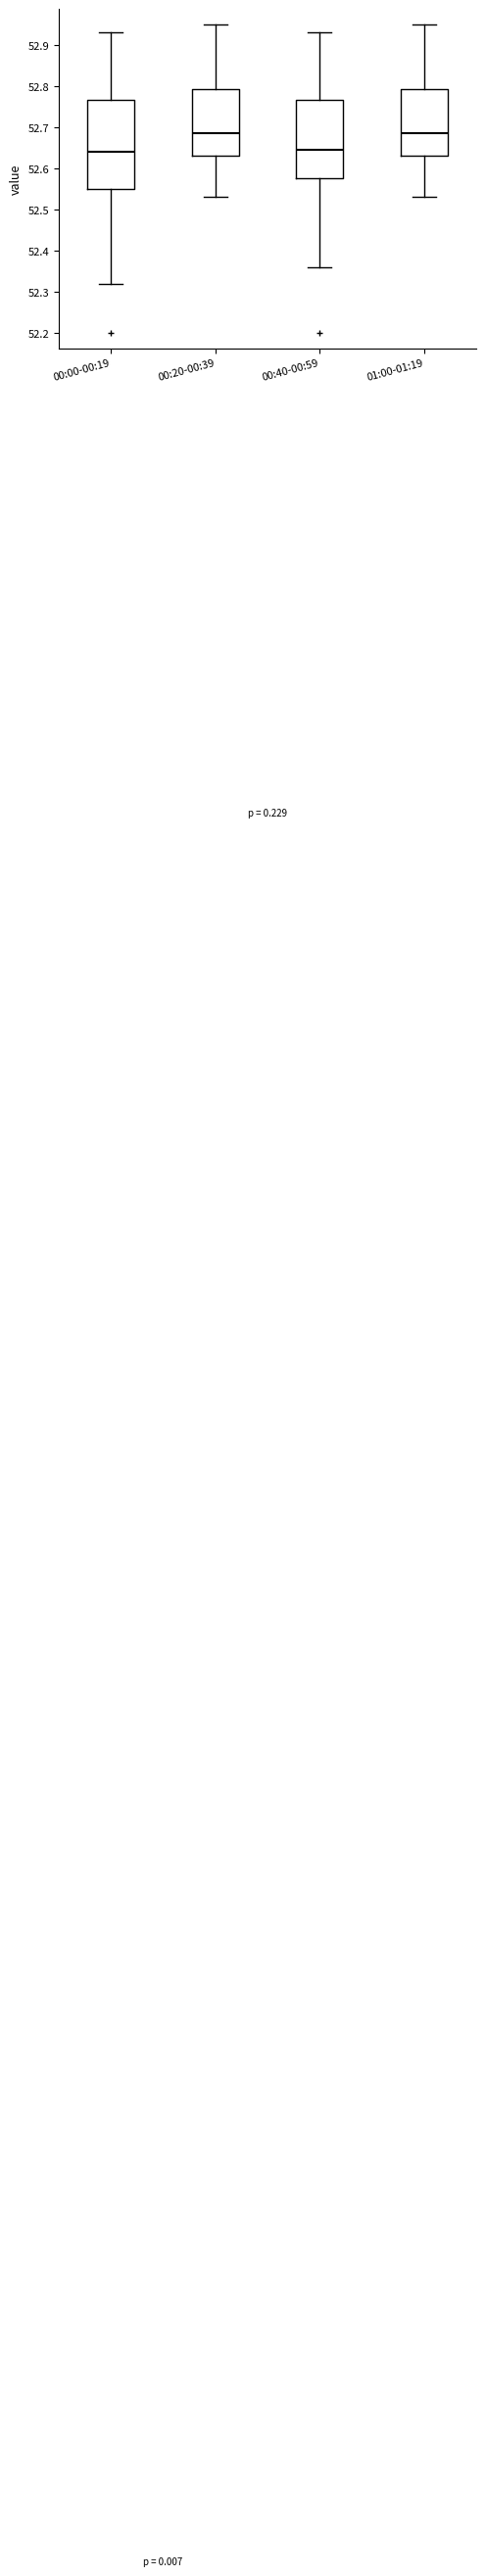

Where does the upper whisker of the box for 00:00-00:19 end on the y-axis? The values are not printed on the chart, so give them approximately, as read against the axis.

52.93